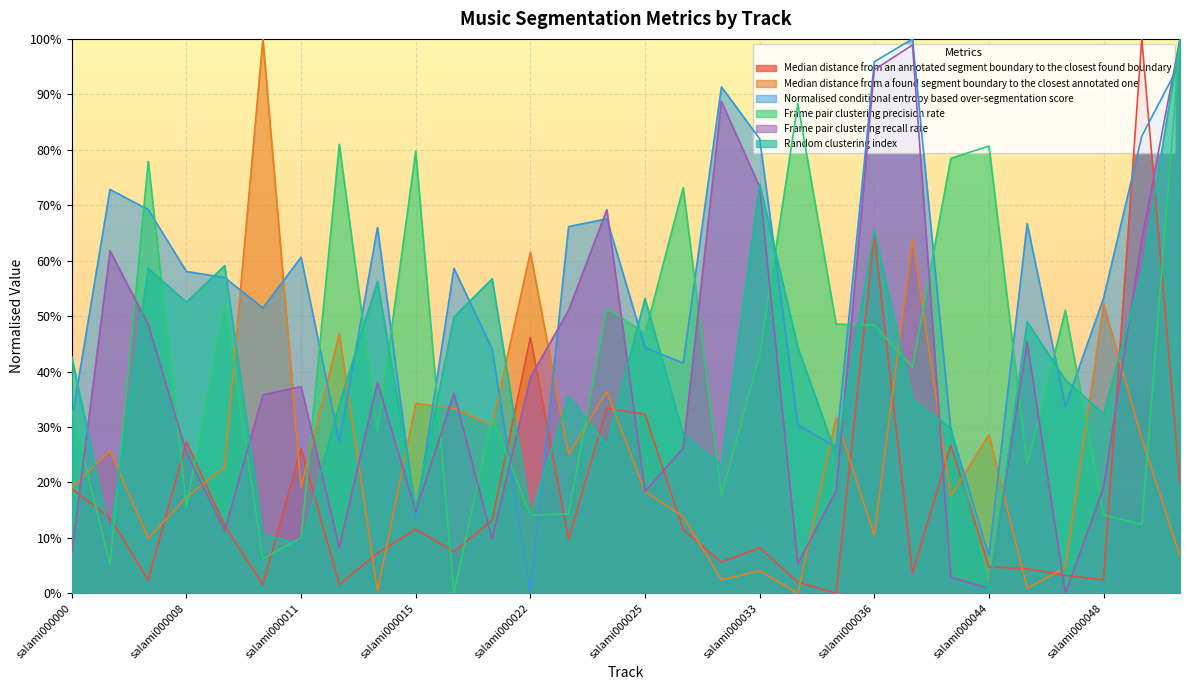

True or false: Frame pair clustering recall rate has a value of 0.3 at salami000028.

True